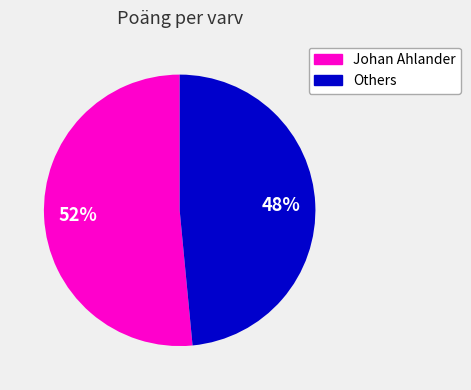

Is there a majority slice in this chart?

Yes